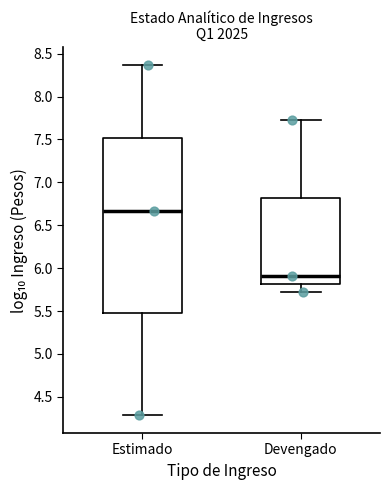

Reading left to right, transcribe this box plot: for each box, give where its median line is, the range the box spans, and where its two whiskers end, as read against the y-axis. The values are not printed on the chart, so give them approximately, as read against the axis.

Estimado: median 6.65, box 5.50 to 7.50, whiskers 4.30 to 8.35
Devengado: median 5.90, box 5.80 to 6.80, whiskers 5.75 to 7.75